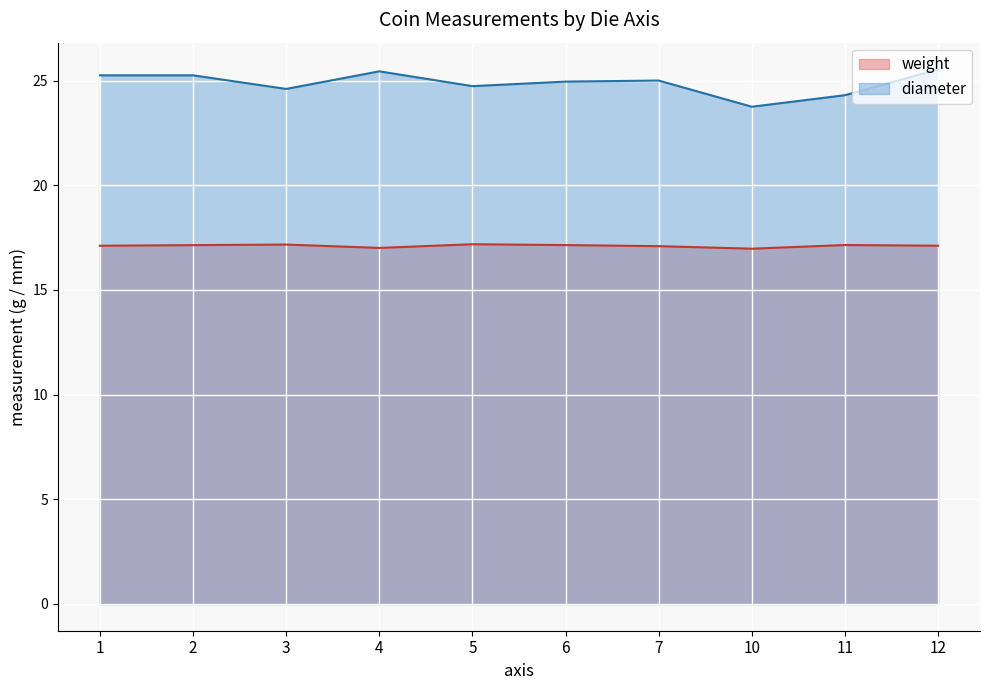

True or false: weight and diameter intersect in this chart.

False